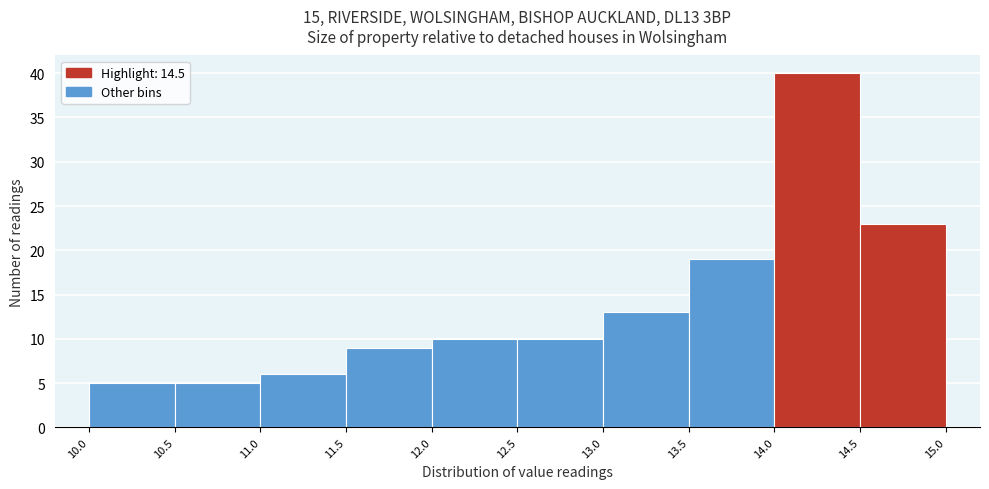

Reading left to right, transcribe this chart: for each bar, give the range it covers on the x-axis and its height. The values are not printed on the chart, so give them approximately, as read against the axis.

10.0 to 10.5: 5
10.5 to 11.0: 5
11.0 to 11.5: 6
11.5 to 12.0: 9
12.0 to 12.5: 10
12.5 to 13.0: 10
13.0 to 13.5: 13
13.5 to 14.0: 19
14.0 to 14.5: 40
14.5 to 15.0: 23